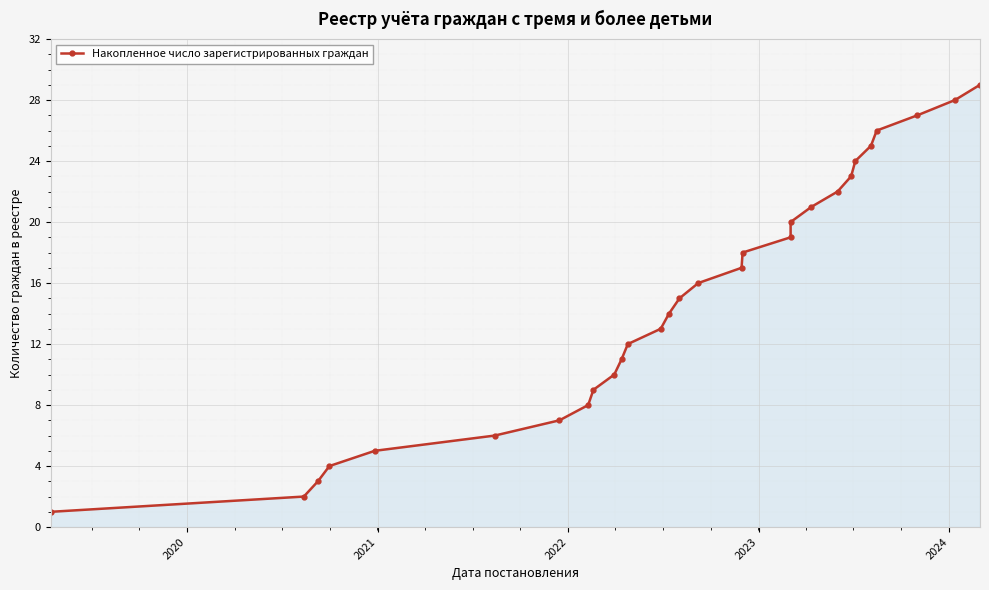

What is the average value?

15